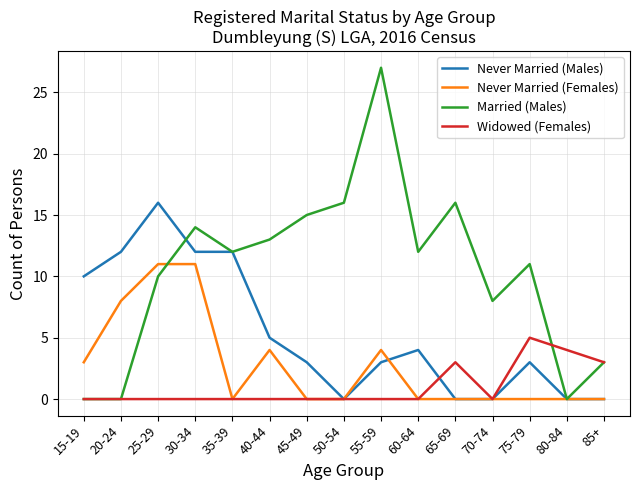

Rank the series at 75-79 from lowest to highest value.

Never Married (Females), Never Married (Males), Widowed (Females), Married (Males)